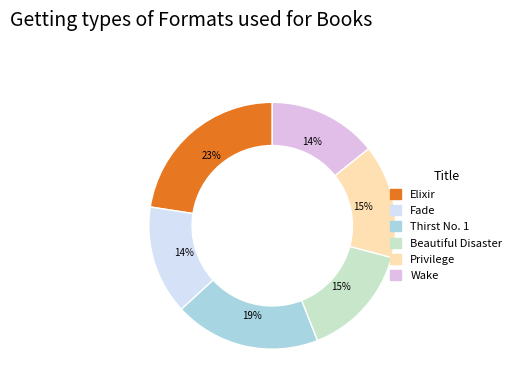

Is there any slice that represents more than half of the pie?

No